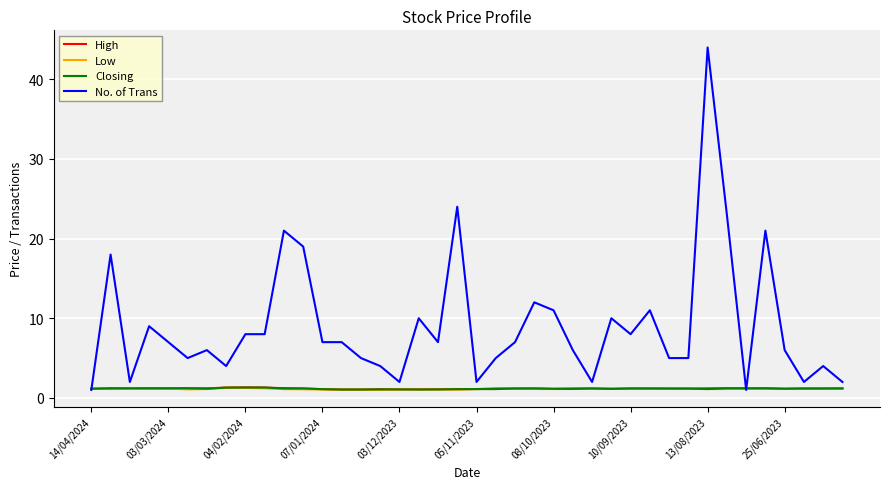

What is the lowest value of the High series?

1.1